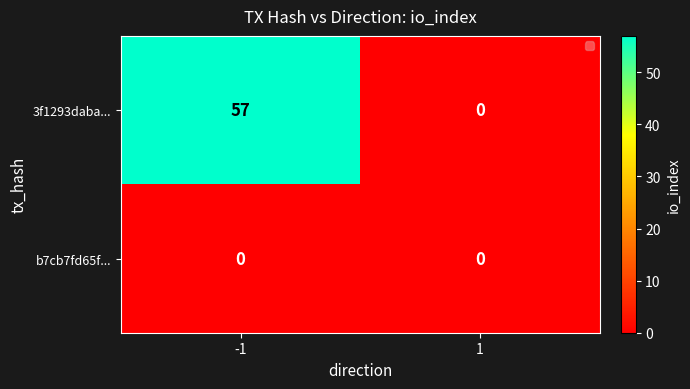

How many series are shown in this chart?

2